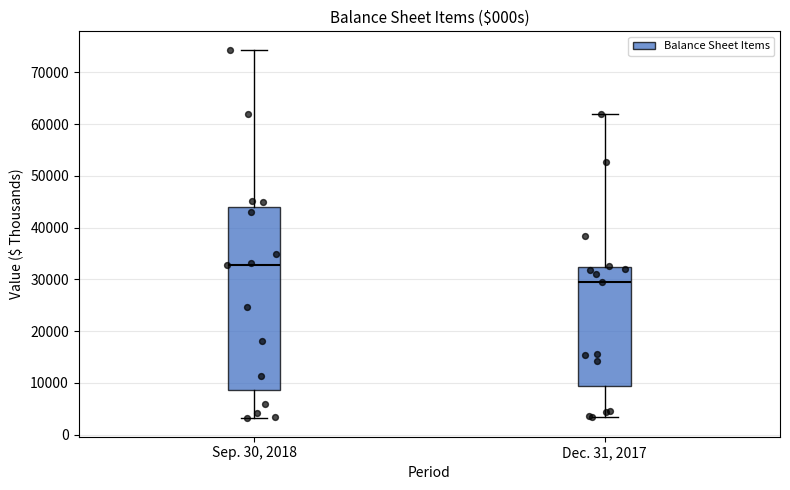

Reading left to right, read every box against the y-axis: the position of its median line, the range the box covers, and the ends of its whiskers. The values are not printed on the chart, so give them approximately, as read against the axis.

Sep. 30, 2018: median 33000, box 9000 to 44000, whiskers 3000 to 74000
Dec. 31, 2017: median 30000, box 9000 to 32000, whiskers 3000 to 62000